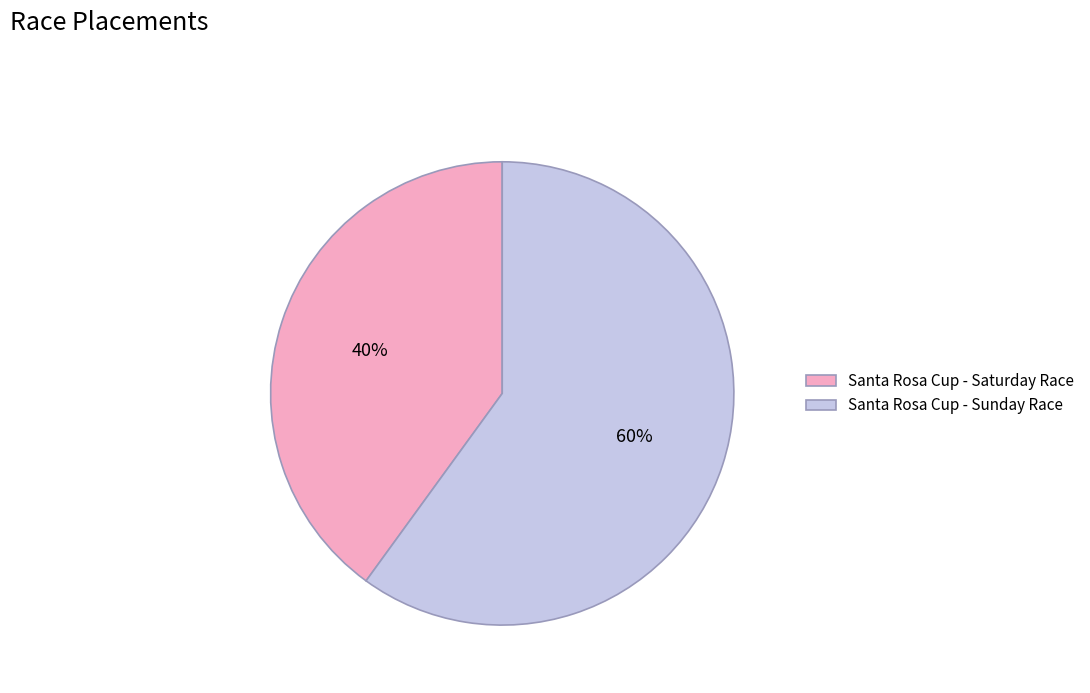

To the nearest percent, what is the difference between the Santa Rosa Cup - Saturday Race and Santa Rosa Cup - Sunday Race slice percentages?

20%